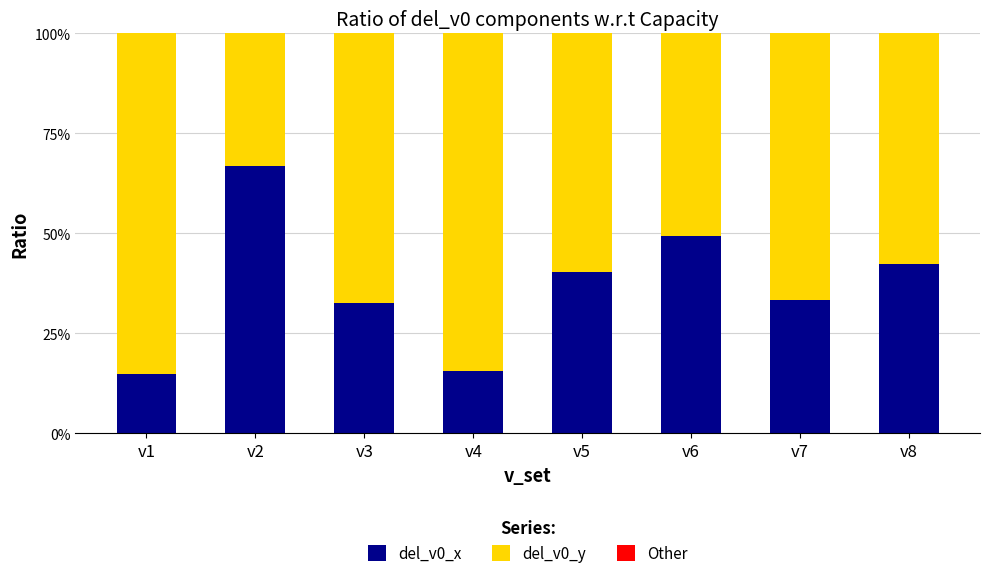

Are the bars horizontal?

No